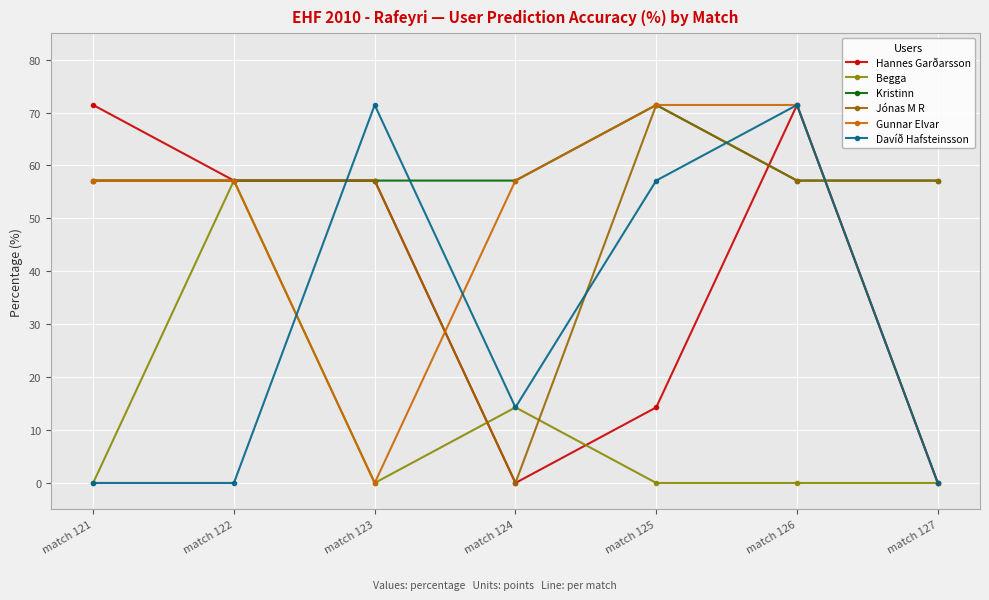

List the labels in order of Jónas M R value, largest first.

match 125, match 121, match 122, match 123, match 126, match 127, match 124